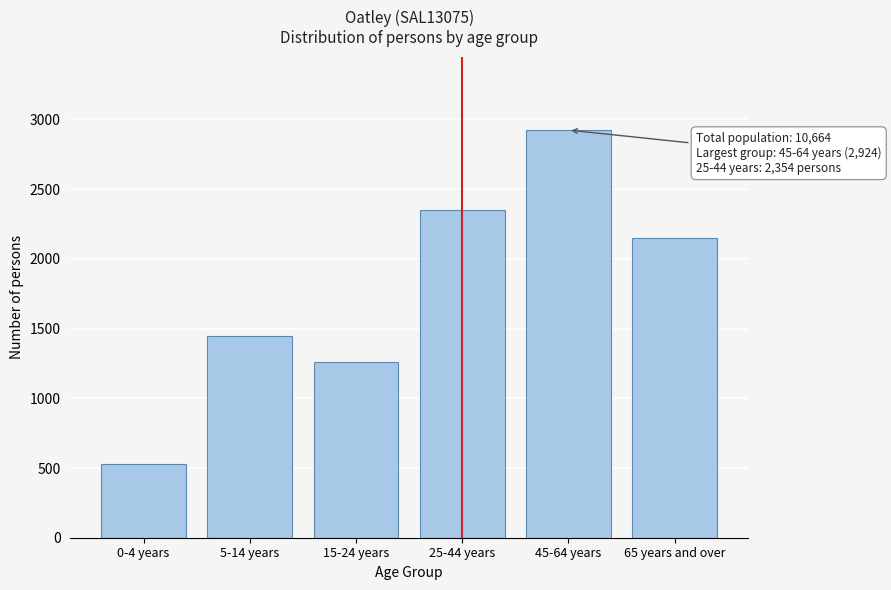

Reading left to right, extract all data points from this chart.

528	1450	1258	2354	2924	2151